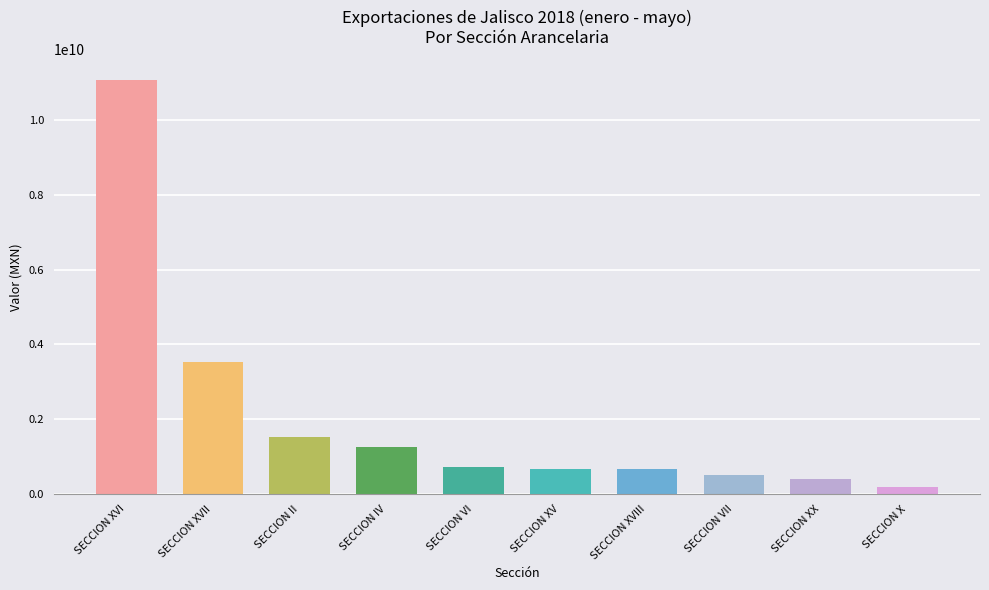

Between SECCION VII and SECCION II, which is larger?

SECCION II